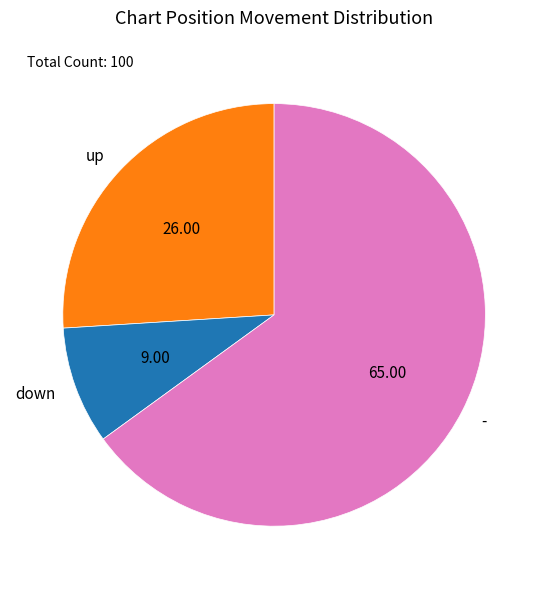

The up slice represents 37% of the pie. True or false?

False